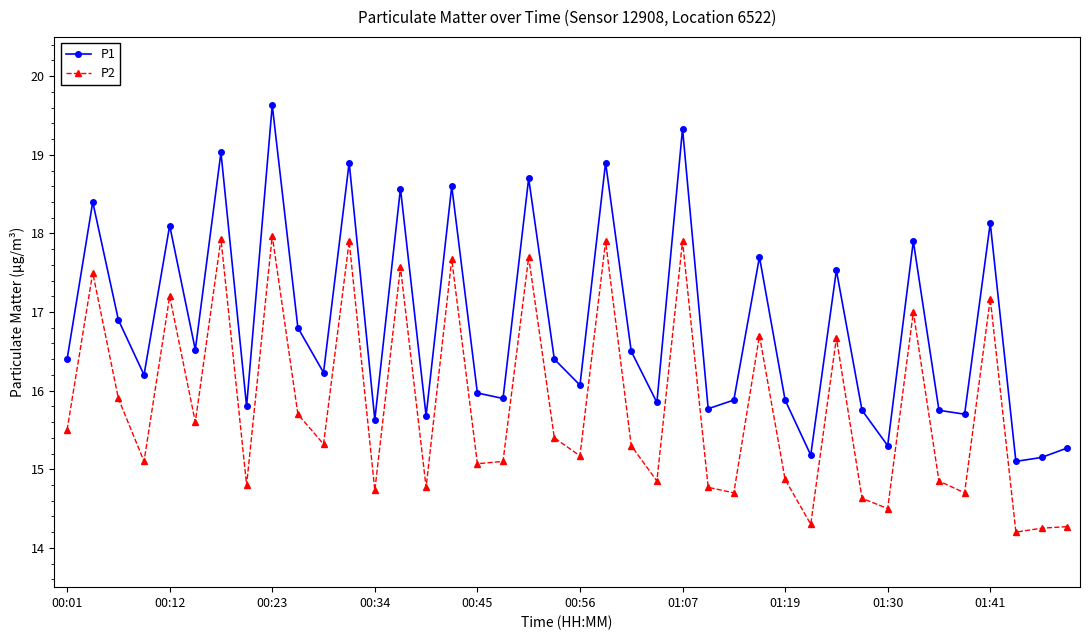

What is the smallest value displayed?

14.2